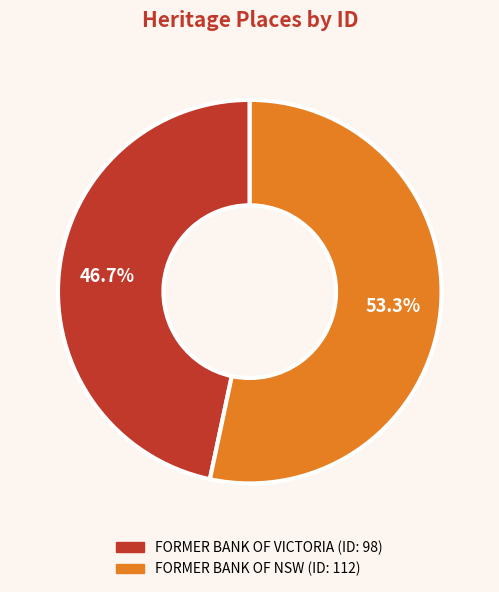

Is there a majority slice in this chart?

Yes